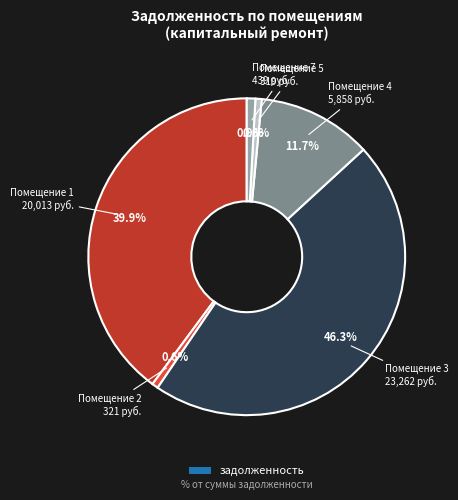

Is there any slice that represents more than half of the pie?

No